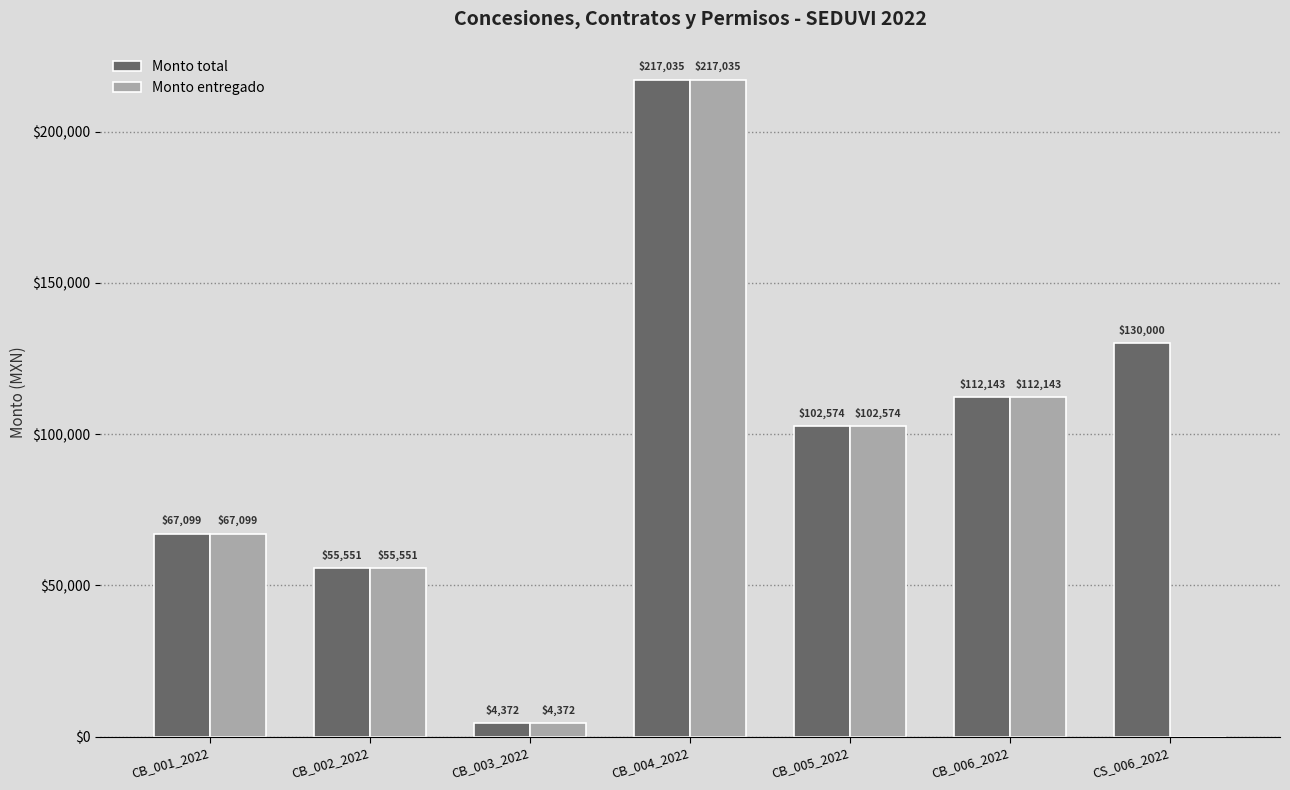

What value does the Monto entregado series have at CB_003_2022?

4372.0